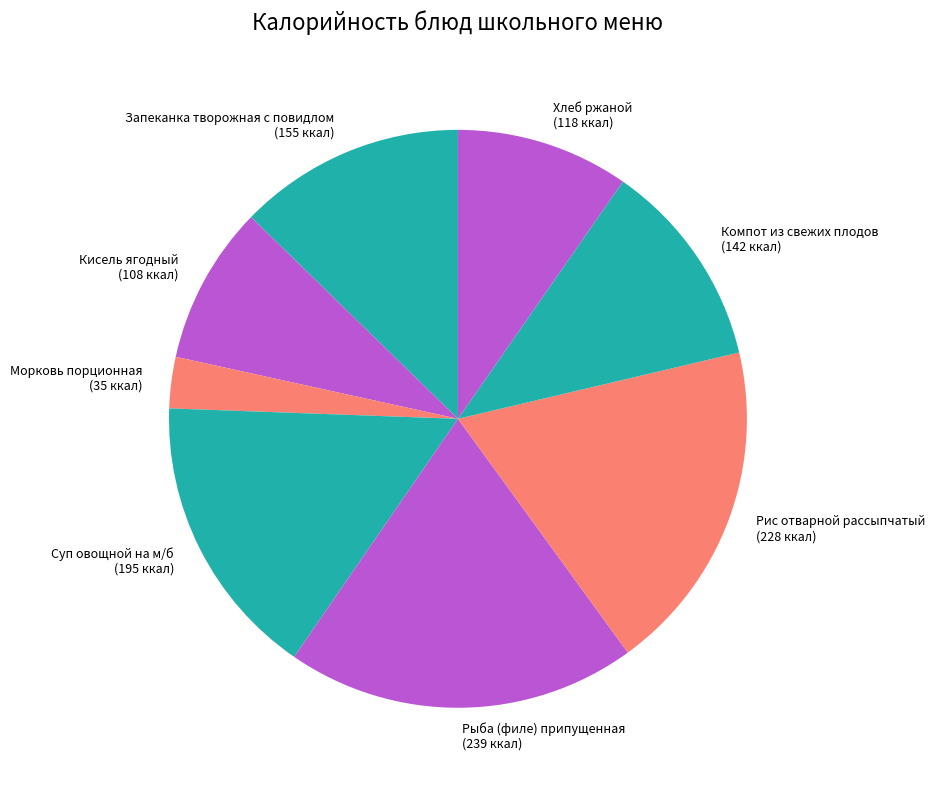

Is Хлеб ржаной the majority of the pie?

No